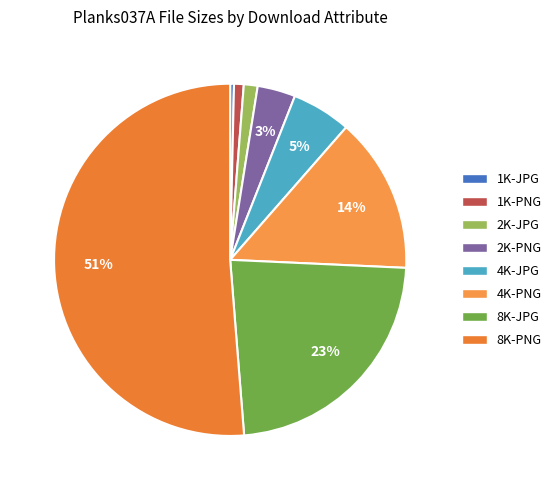

Does 4K-PNG represent more than half of the total?

No